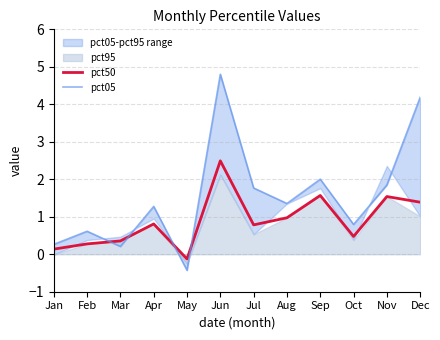

How many times do pct50 and pct05 cross each other?

4